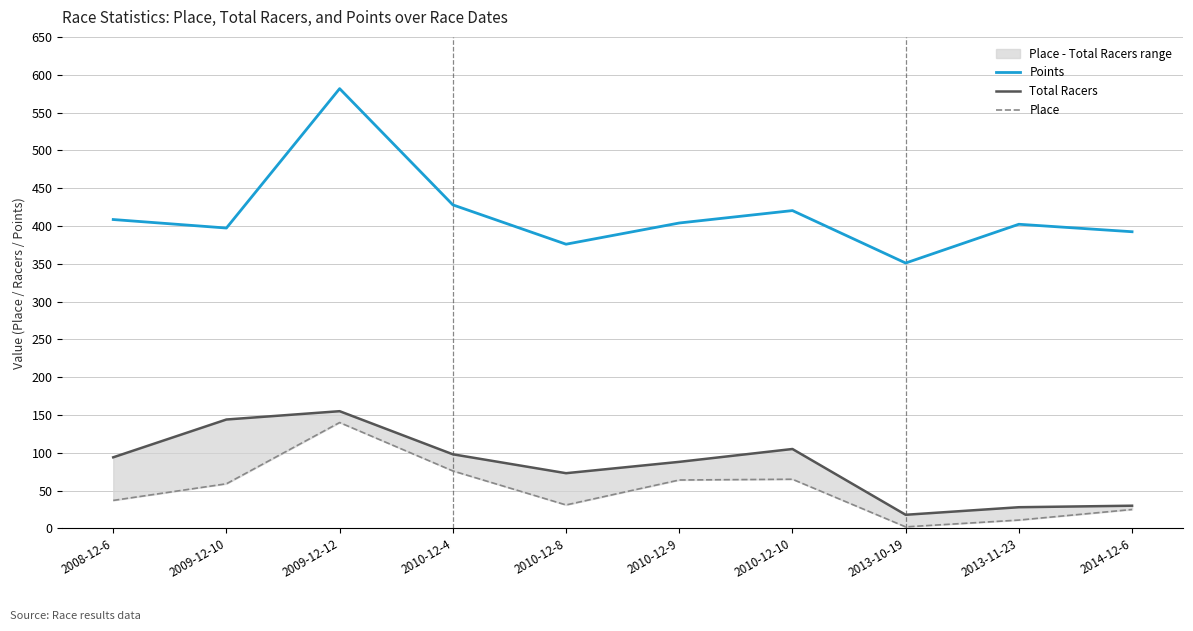

What position from the right is 2009-12-12?

8